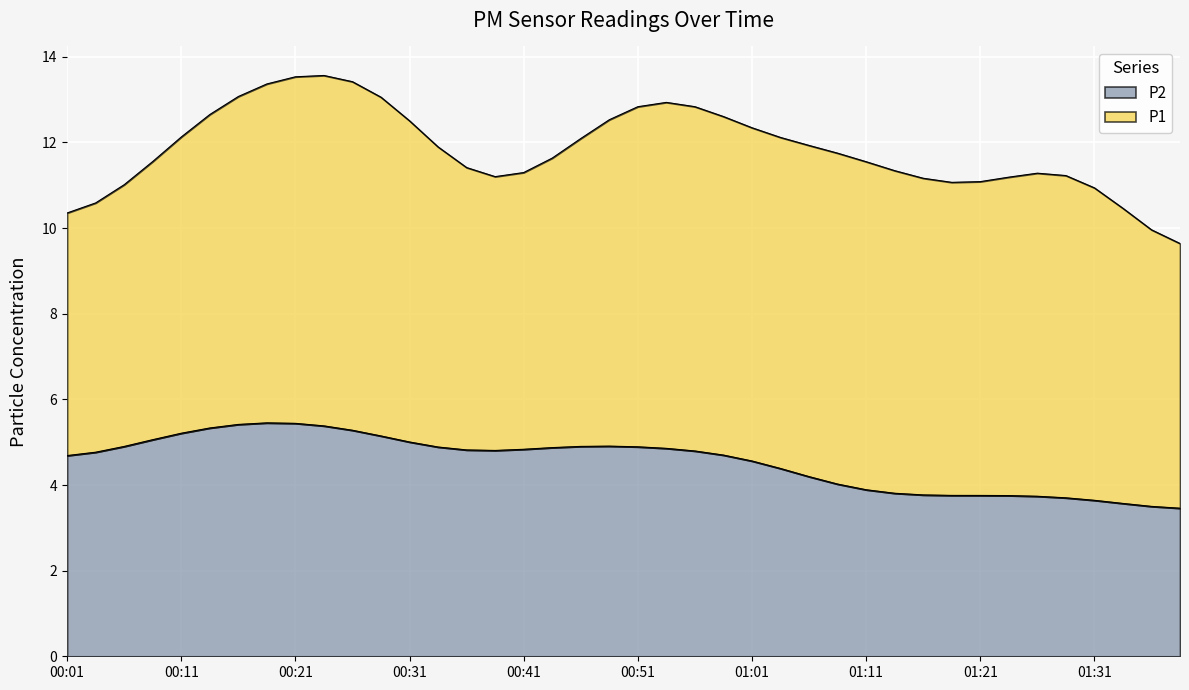

What is the label of the 11th point from the left?

00:26